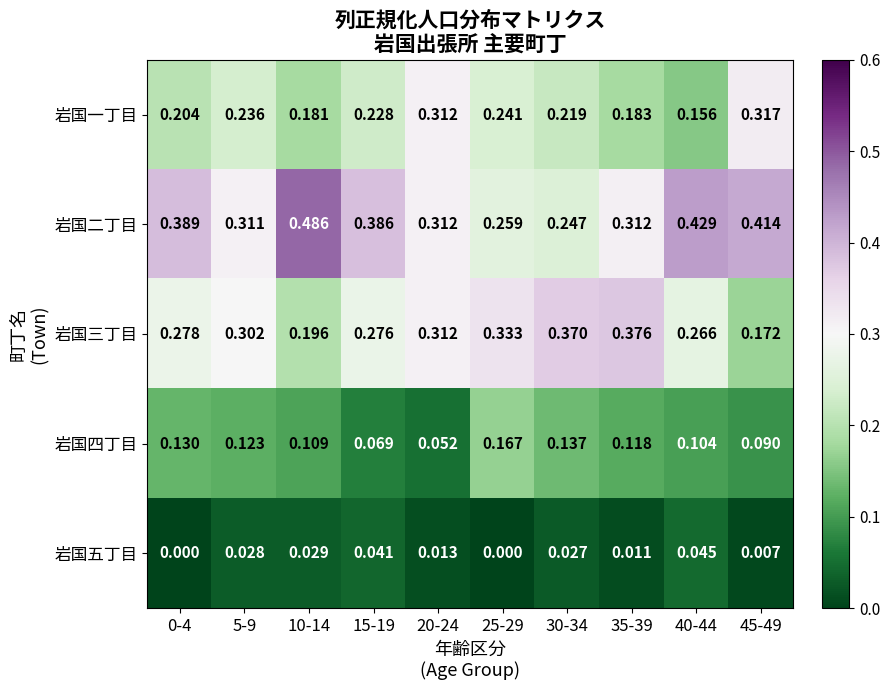

At which category does the chart reach its peak across all series?

10-14